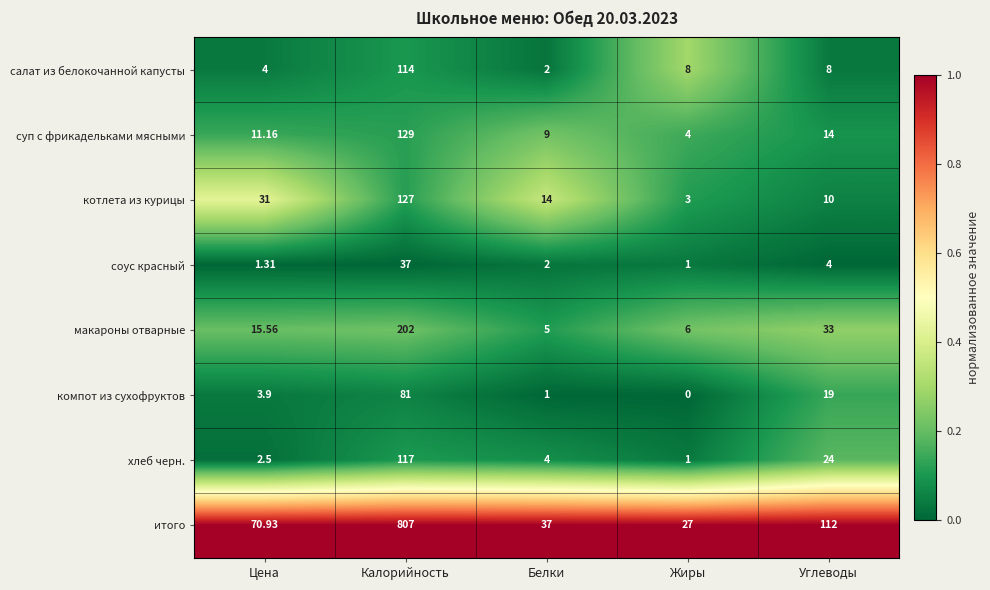

What is the greatest value displayed?

807.0